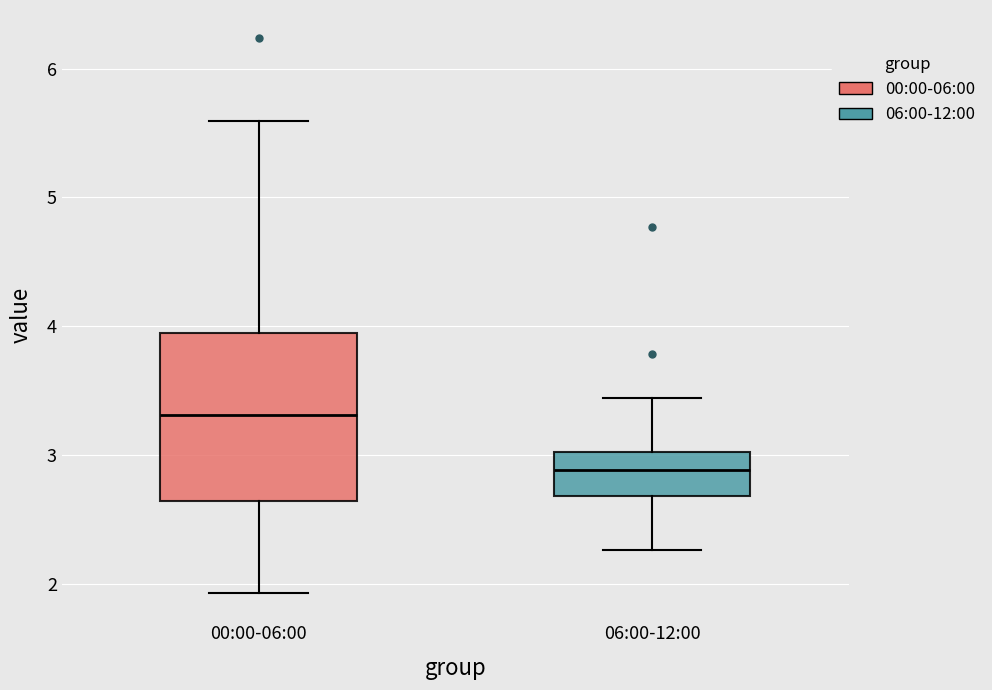

Reading left to right, read every box against the y-axis: the position of its median line, the range the box covers, and the ends of its whiskers. The values are not printed on the chart, so give them approximately, as read against the axis.

00:00-06:00: median 3.3, box 2.6 to 4.0, whiskers 1.9 to 5.6
06:00-12:00: median 2.9, box 2.7 to 3.0, whiskers 2.3 to 3.4